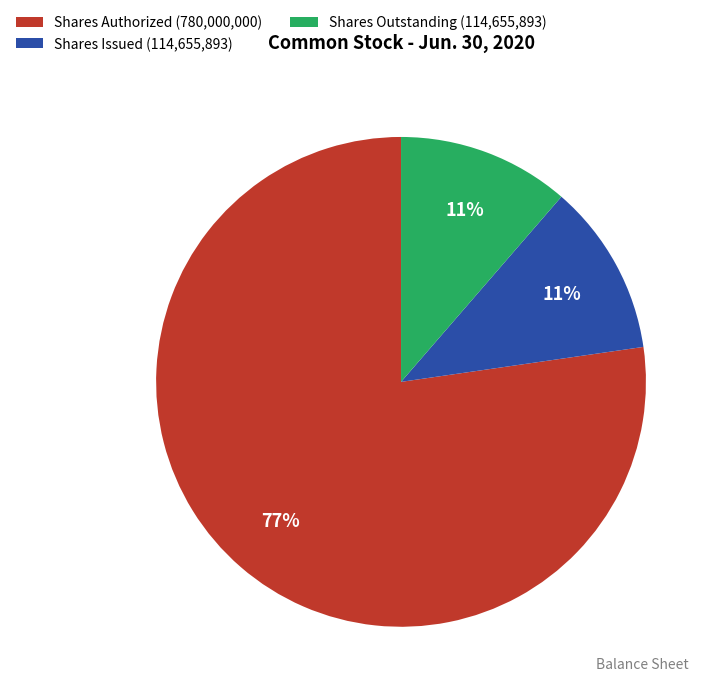

Do Shares Outstanding (114,655,893) and Shares Authorized (780,000,000) together represent more than half of the pie?

Yes